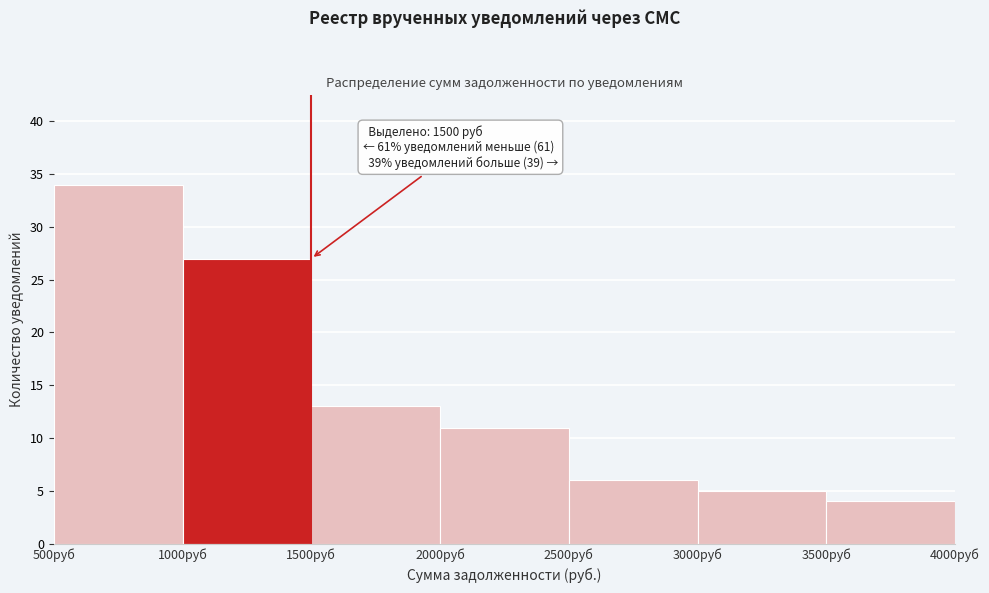

Which range on the x-axis has the tallest bar?

500 to 1000